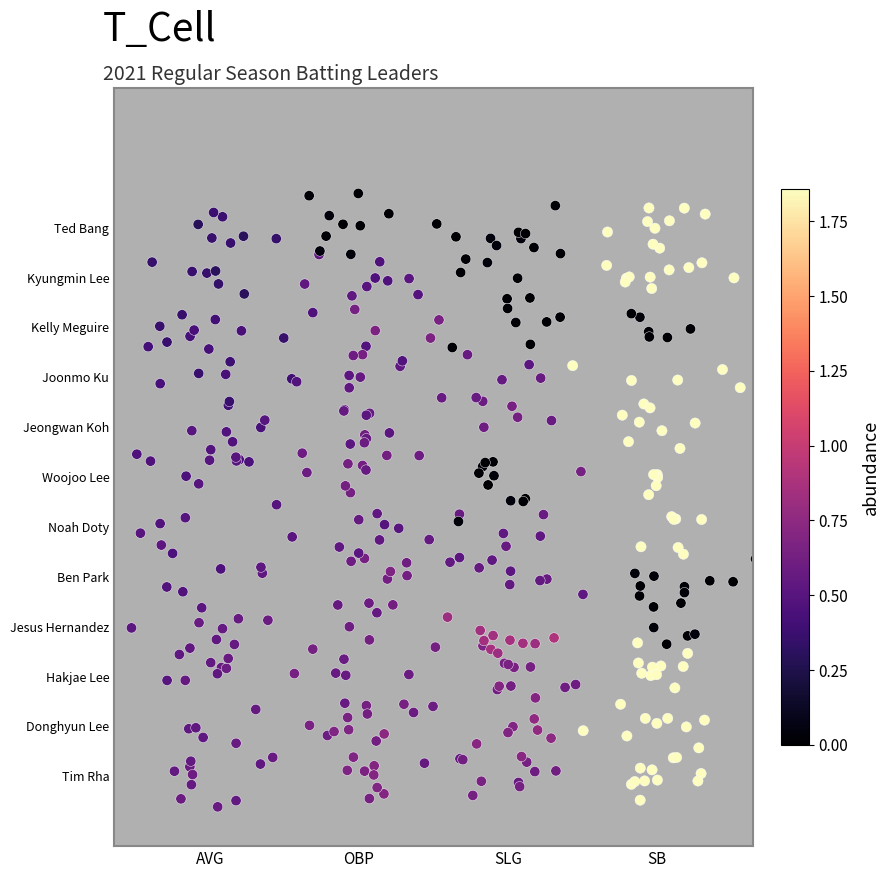

Between AVG and SLG, which is larger?

SLG